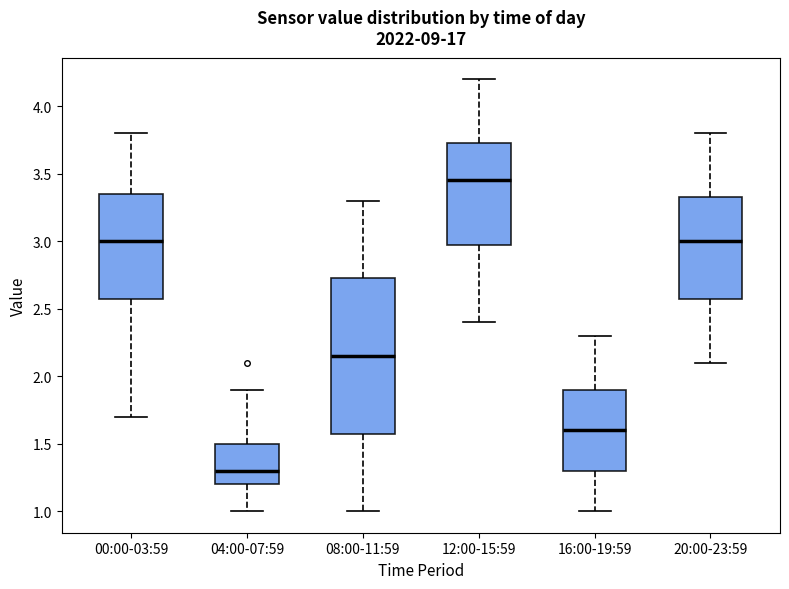

Reading left to right, read every box against the y-axis: the position of its median line, the range the box covers, and the ends of its whiskers. The values are not printed on the chart, so give them approximately, as read against the axis.

00:00-03:59: median 3.00, box 2.60 to 3.35, whiskers 1.70 to 3.80
04:00-07:59: median 1.30, box 1.20 to 1.50, whiskers 1.00 to 1.90
08:00-11:59: median 2.15, box 1.60 to 2.75, whiskers 1.00 to 3.30
12:00-15:59: median 3.45, box 3.00 to 3.75, whiskers 2.40 to 4.20
16:00-19:59: median 1.60, box 1.30 to 1.90, whiskers 1.00 to 2.30
20:00-23:59: median 3.00, box 2.60 to 3.35, whiskers 2.10 to 3.80